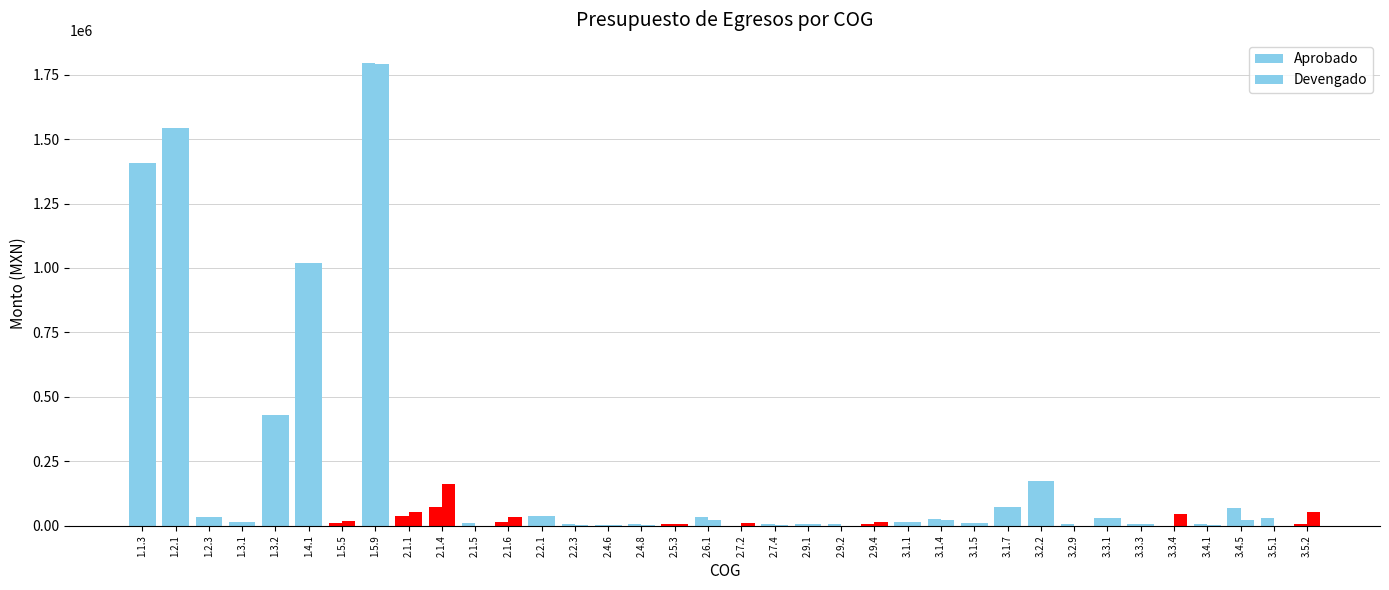

Which series has the largest range (max minus min)?

Aprobado